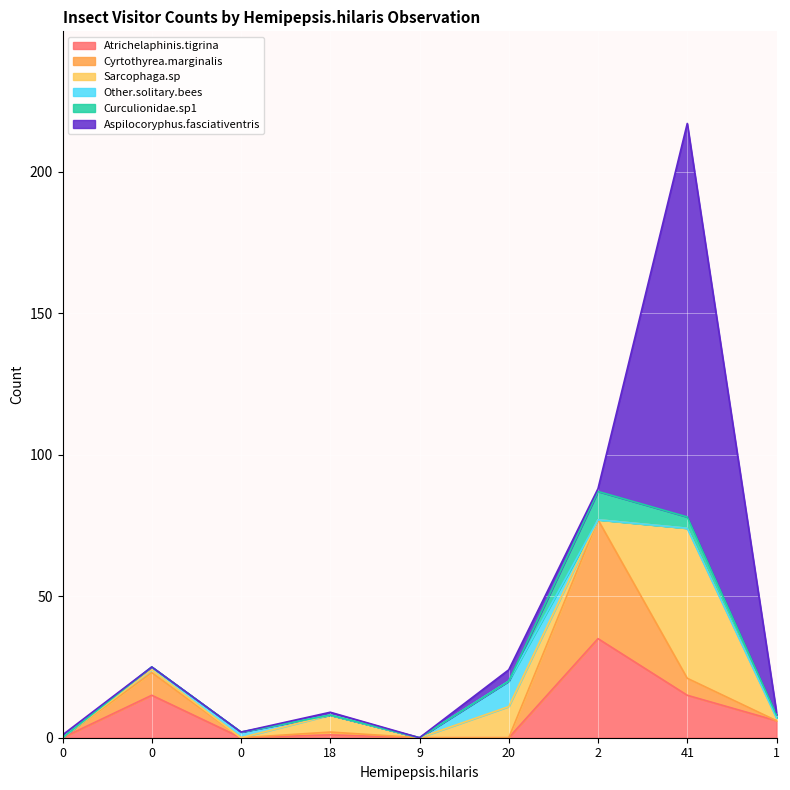

Rank the categories by Other.solitary.bees value from lowest to highest.

0, 18, 9, 2, 41, 1, 0, 0, 20